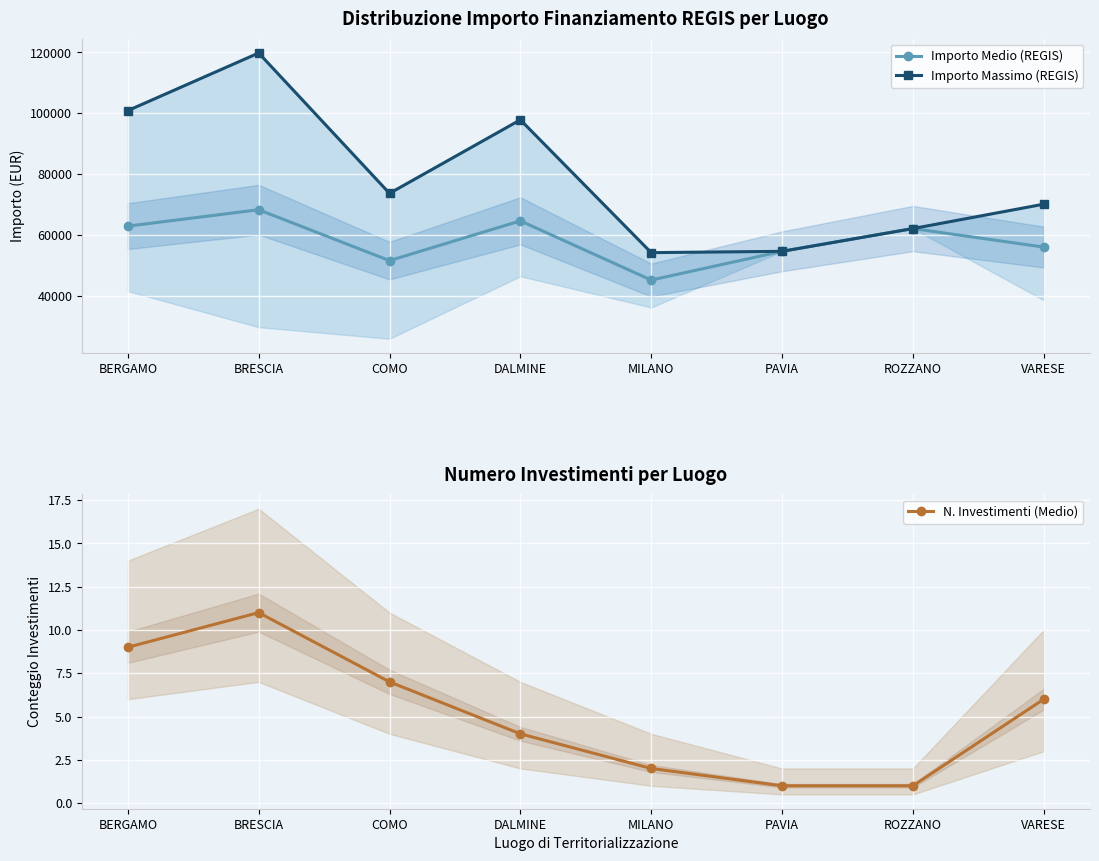

How many values in the Importo Massimo (REGIS) series exceed 73636?

4